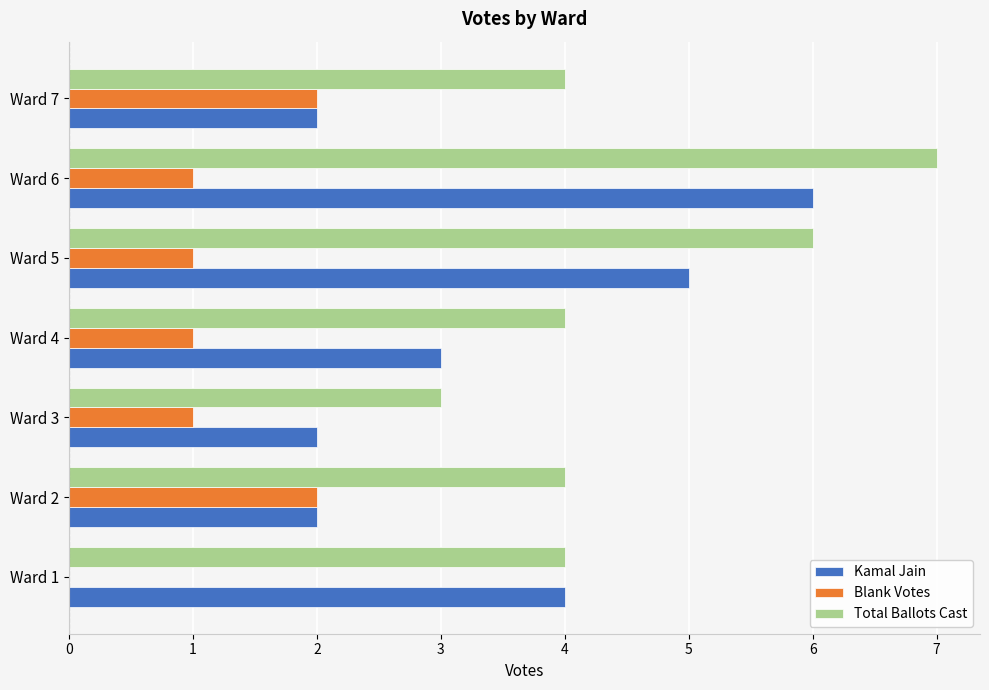

Is it true that Kamal Jain equals 2 at Ward 2?

True